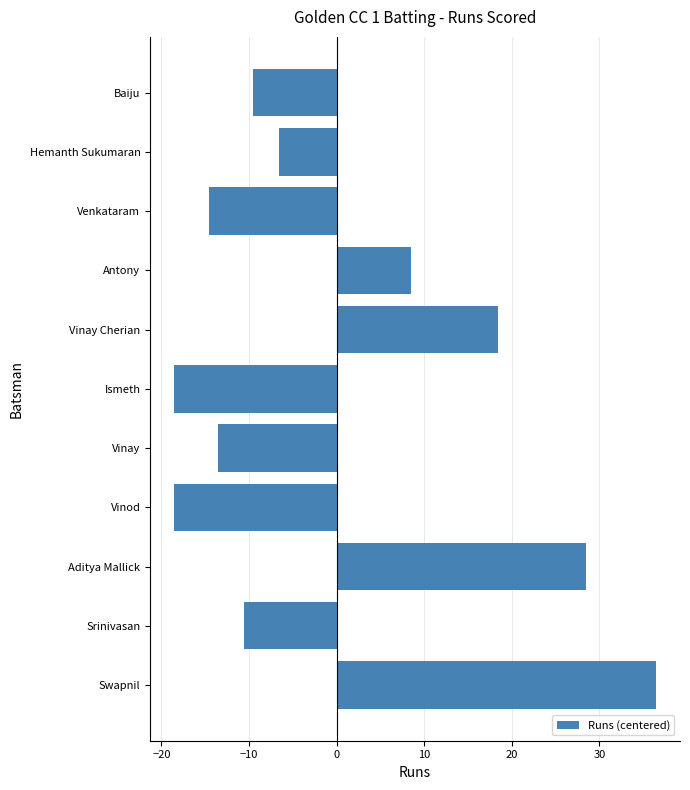

What is the difference between the maximum and minimum values?

55.0